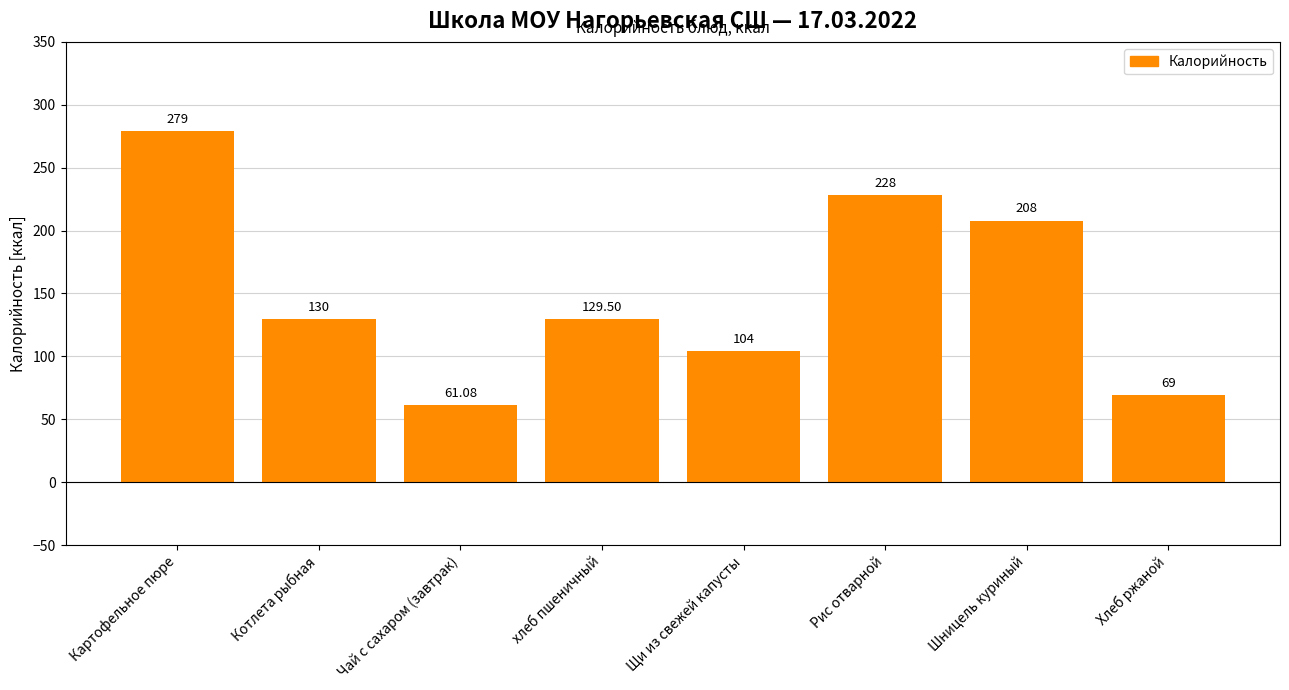

Rank the categories by value from lowest to highest.

Чай с сахаром (завтрак), Хлеб ржаной, Щи из свежей капусты, хлеб пшеничный, Котлета рыбная, Шницель куриный, Рис отварной, Картофельное пюре